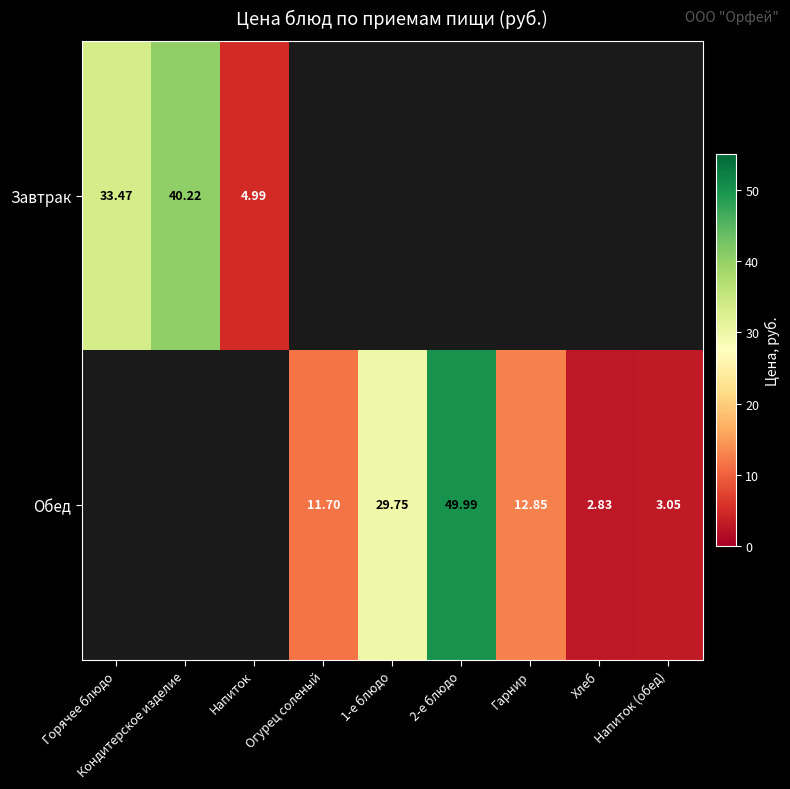

Which has a higher value, Напиток or Кондитерское изделие?

Кондитерское изделие